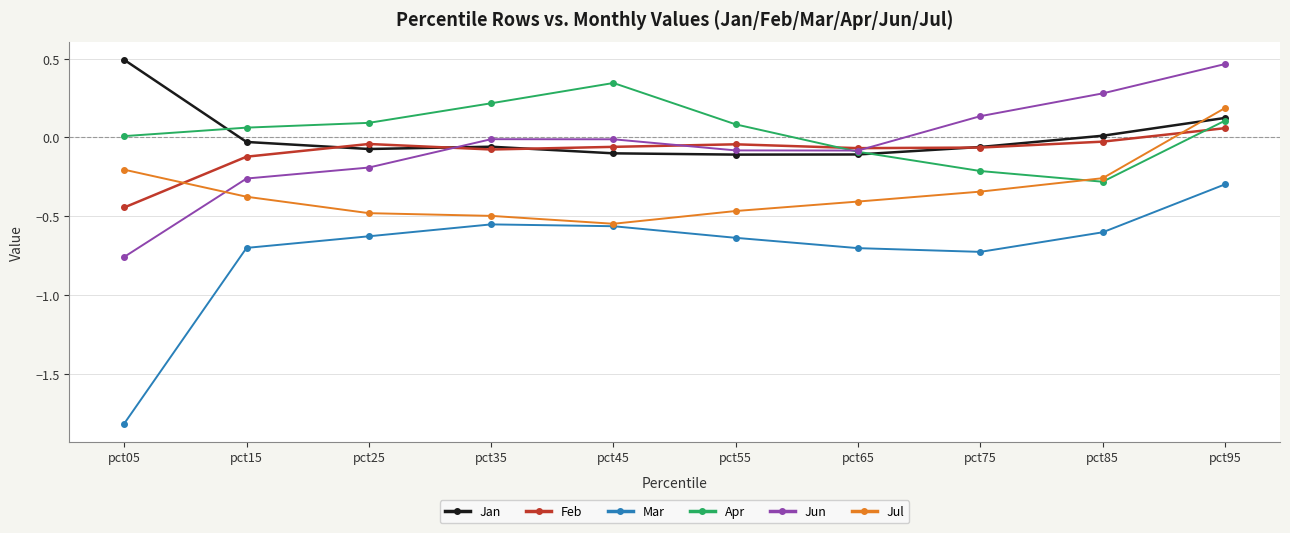

At which category is the sum across all series the highest?

pct95